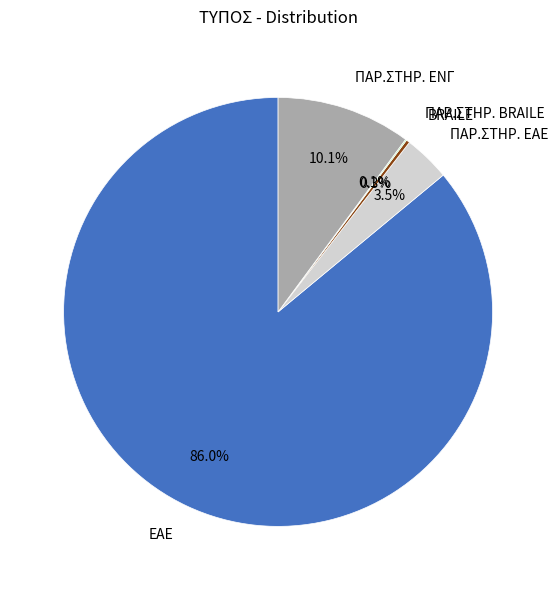

True or false: ΕΑΕ accounts for 86% of the total.

True